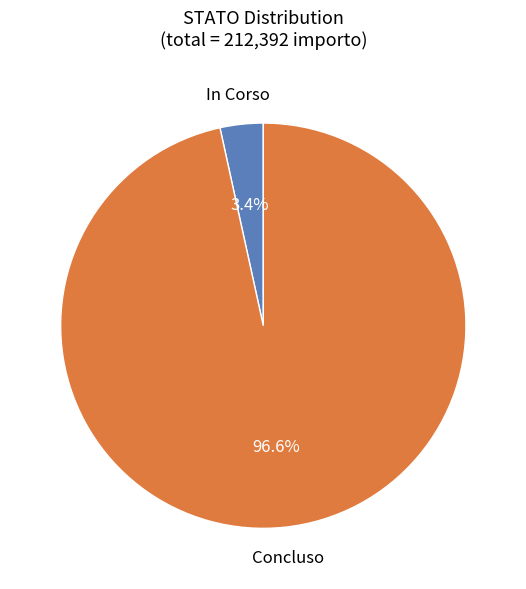

How many slices are in this pie chart?

2